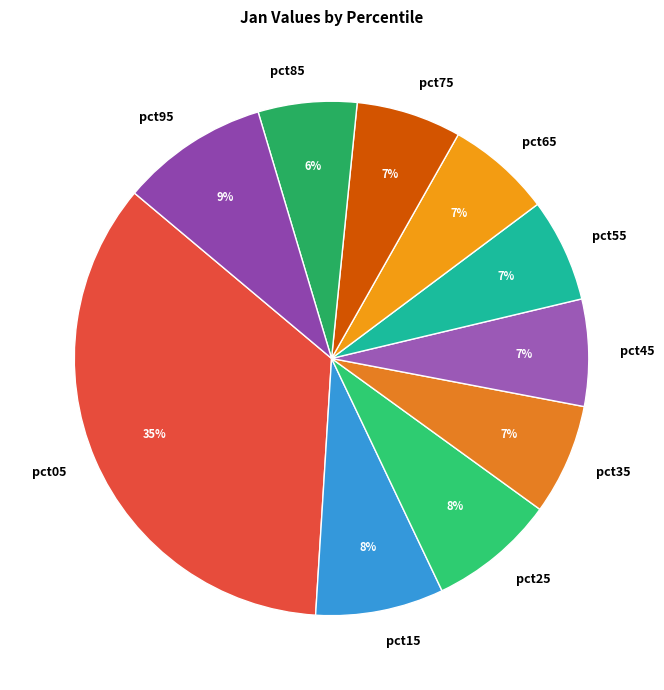

To the nearest percent, what is the combined percentage of pct95 and pct85?

15%